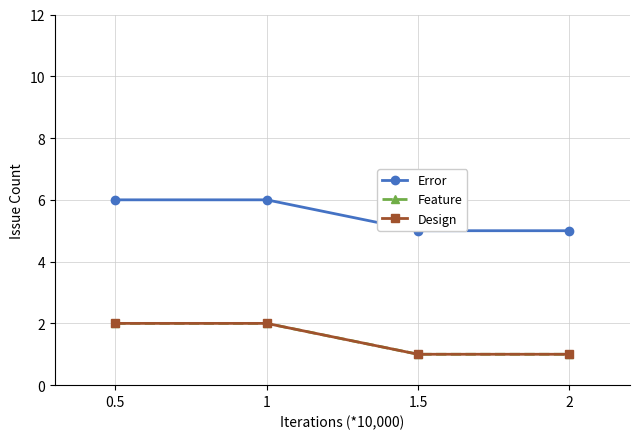

List the series in order of their peak value, lowest first.

Feature, Design, Error